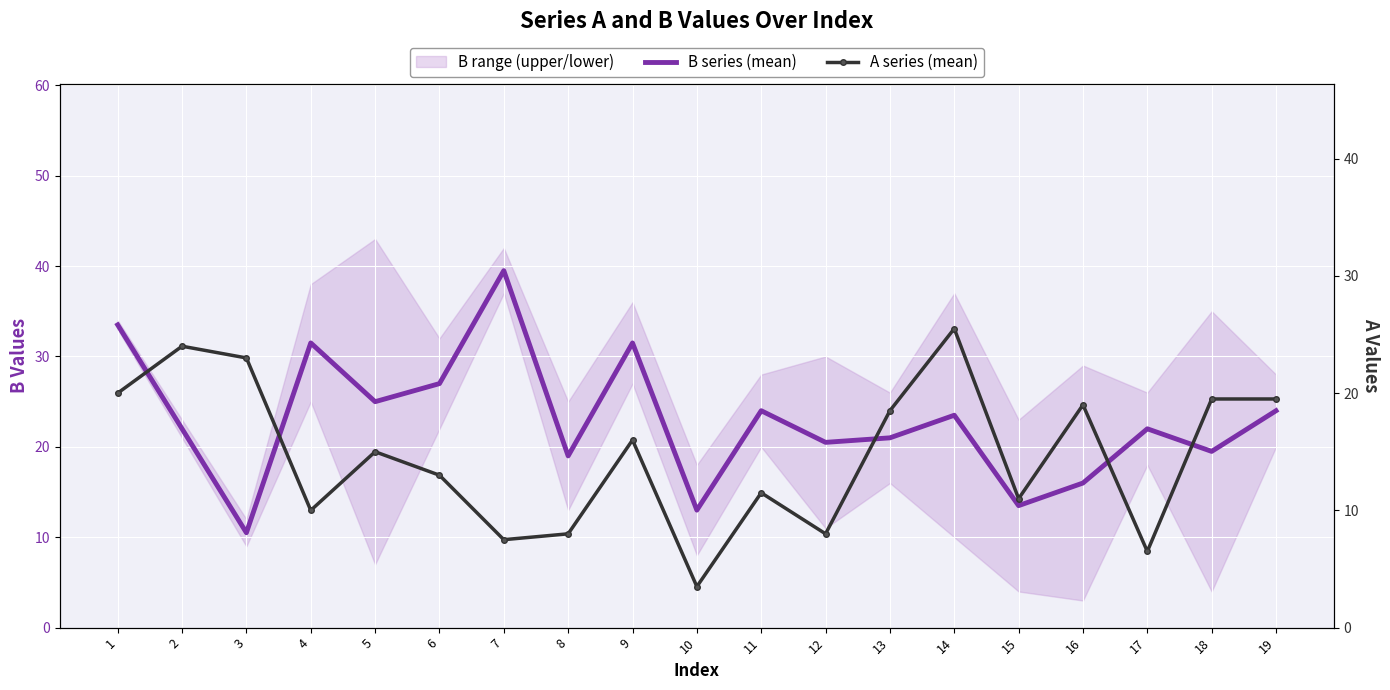

Between 4 and 14, which is larger?

4